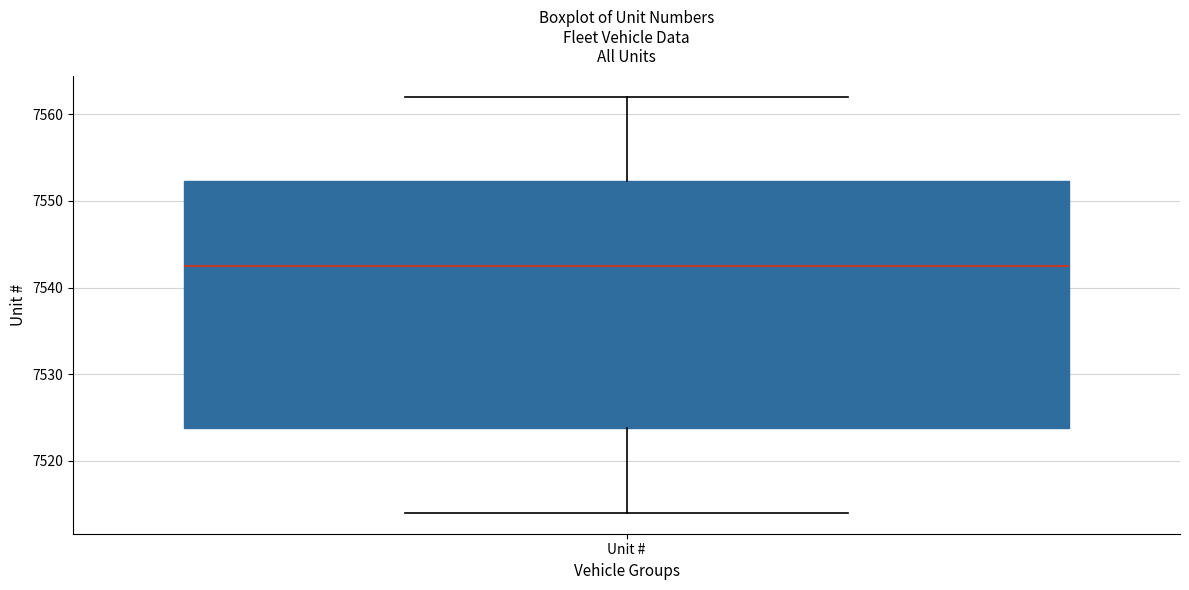

Read this box plot against the y-axis: the position of the median line, the range covered by the box, and the ends of both whiskers. The values are not printed on the chart, so give them approximately, as read against the axis.

median 7543, box 7524 to 7552, whiskers 7514 to 7562